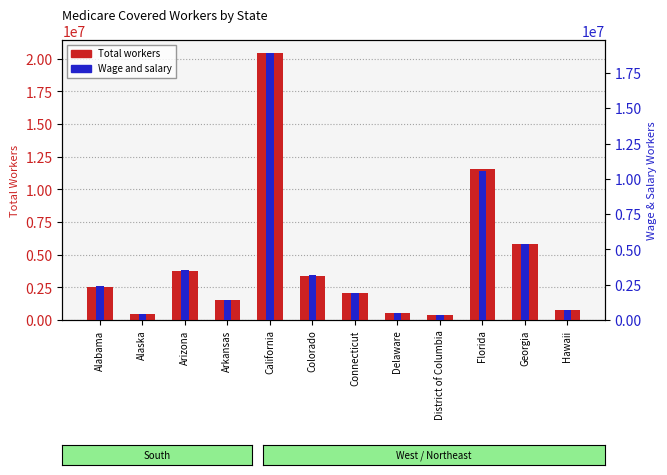

Does the chart contain stacked bars?

No